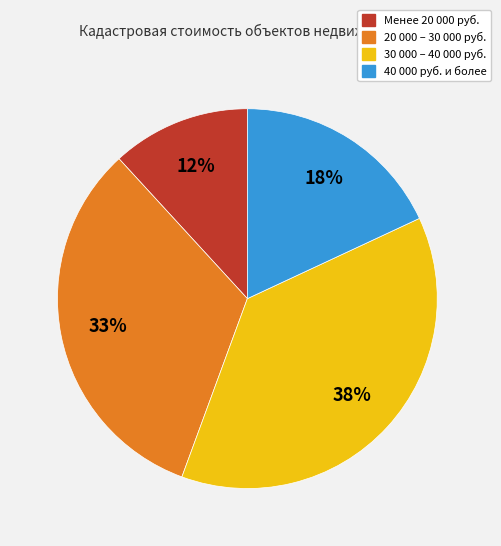

What percentage is the Менее 20 000 руб. slice, to the nearest percent?

12%